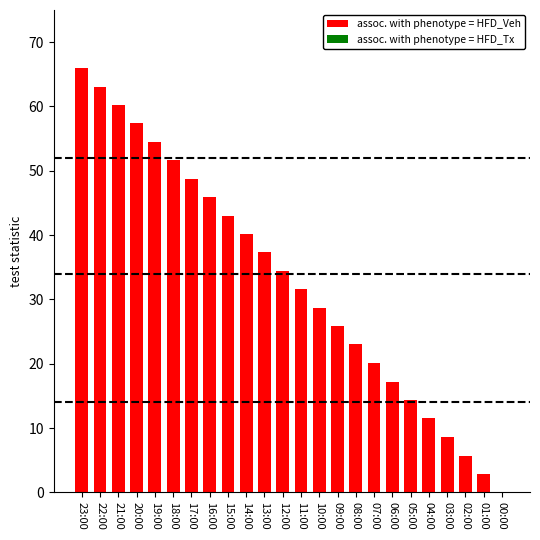

Reading right to left, transcribe all the data shown in this chart.

00:00=0.0	01:00=2.9	02:00=5.7	03:00=8.6	04:00=11.5	05:00=14.3	06:00=17.2	07:00=20.1	08:00=23.0	09:00=25.8	10:00=28.7	11:00=31.6	12:00=34.4	13:00=37.3	14:00=40.2	15:00=43.0	16:00=45.9	17:00=48.8	18:00=51.7	19:00=54.5	20:00=57.4	21:00=60.3	22:00=63.1	23:00=66.0